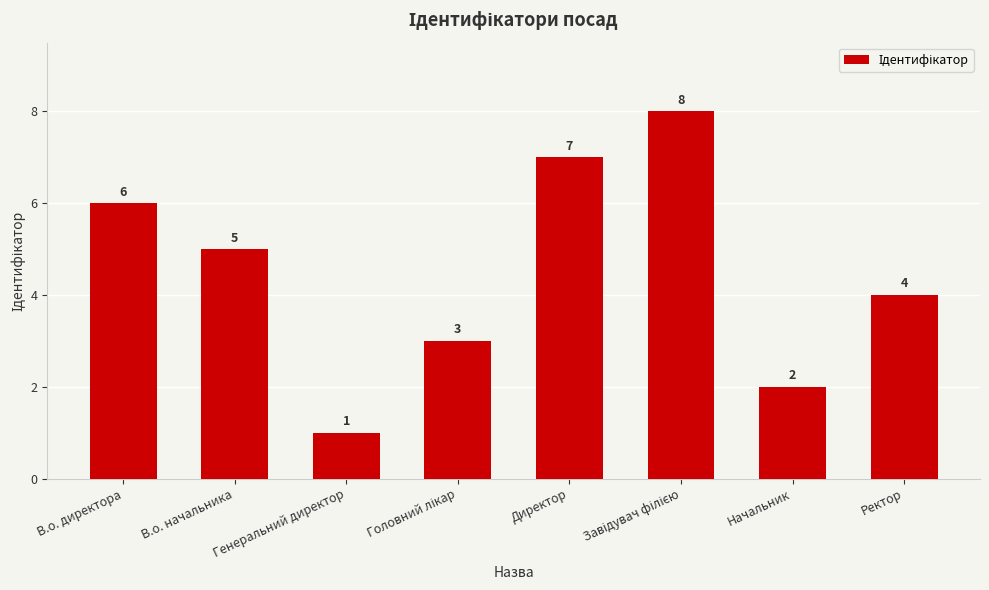

Which has a higher value, Ректор or Генеральний директор?

Ректор